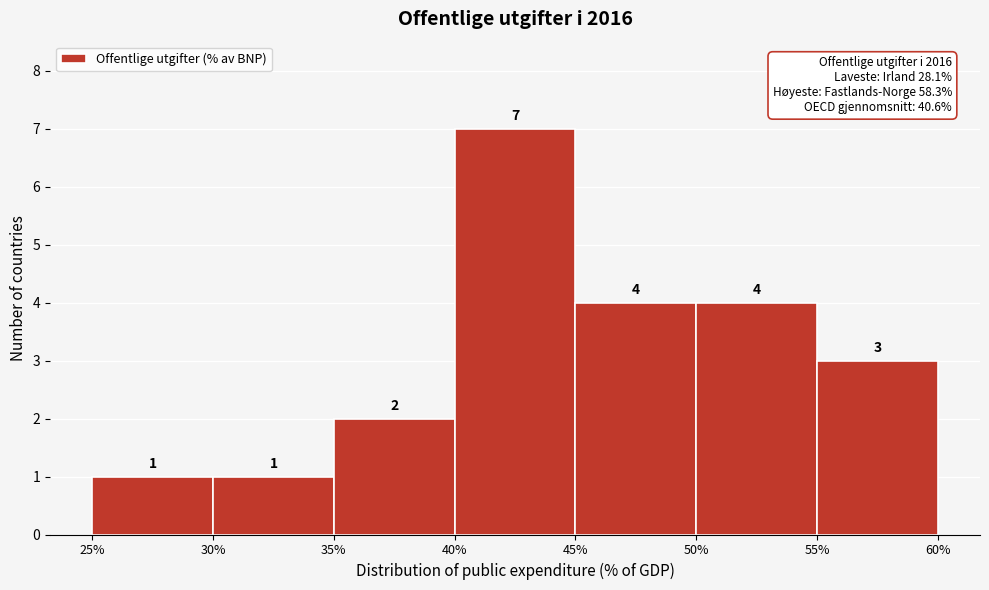

Which range on the x-axis has the tallest bar?

40% to 45%